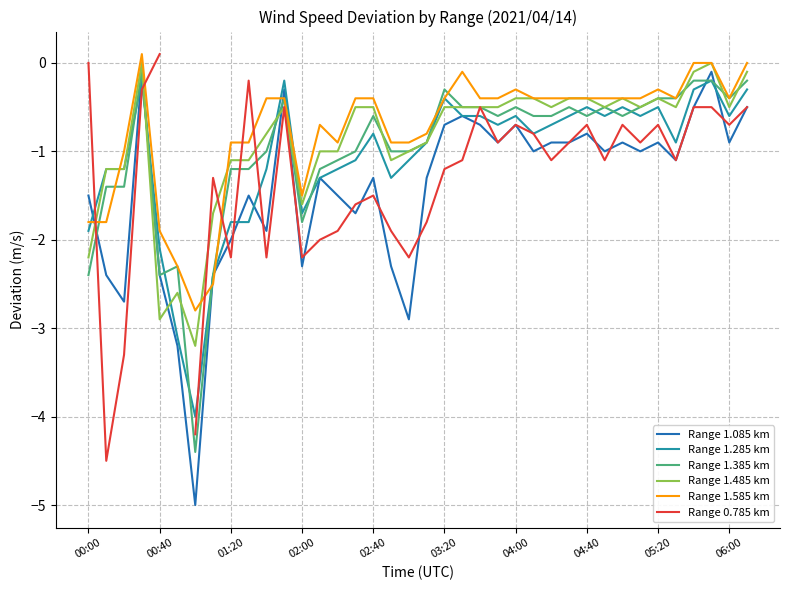

What is the average value of the Range 1.085 km series?

-1.4